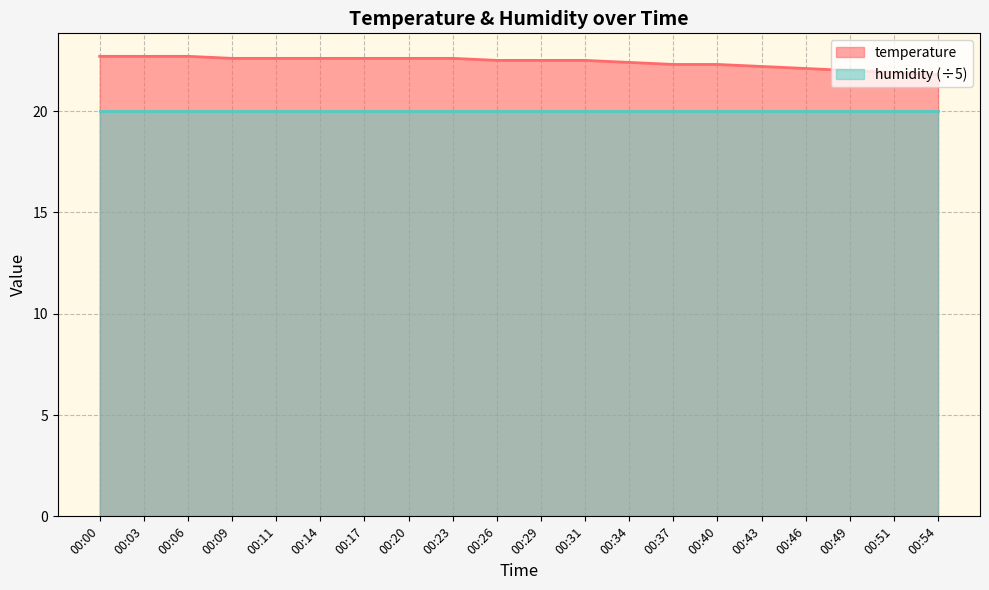

At which label is the value closest to 22?

00:49